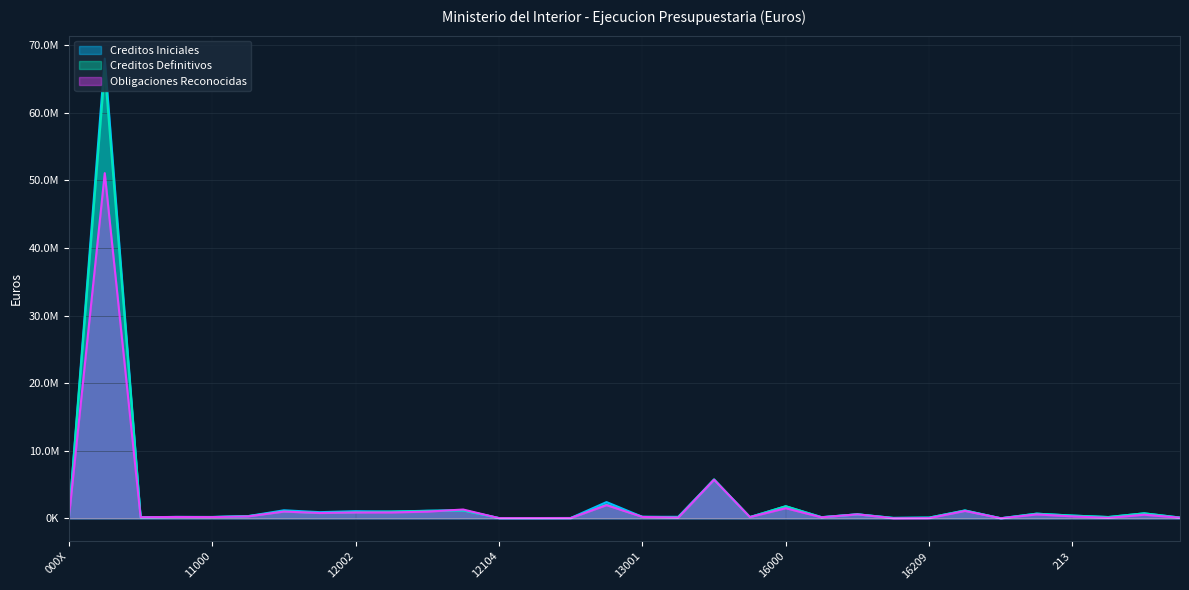

The Creditos Definitivos series shows 1176200.0 at 12006. True or false?

True